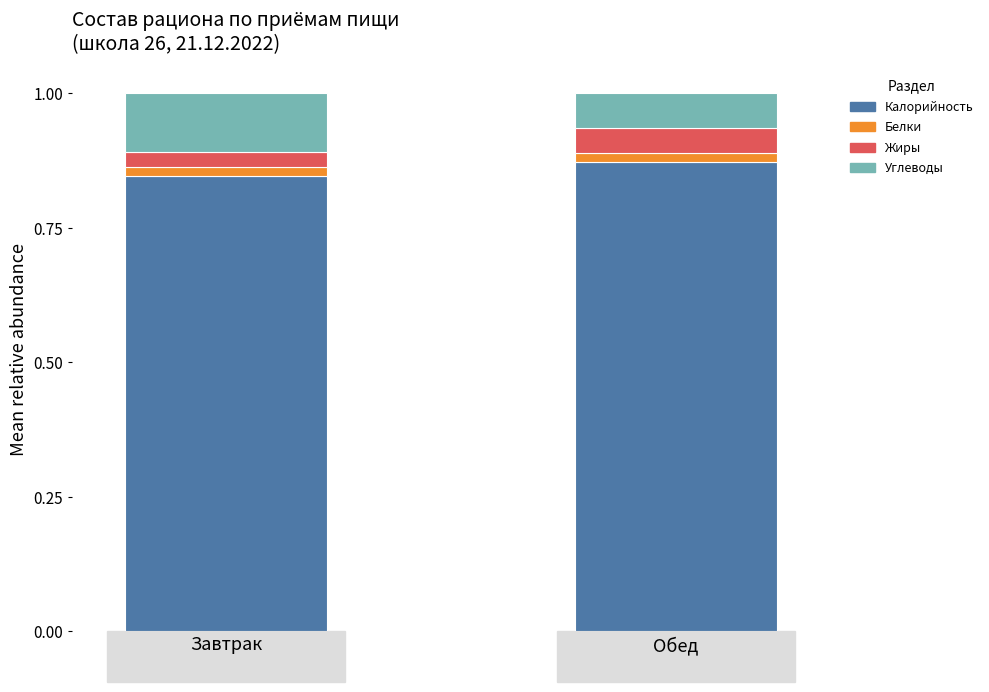

What are all the series names shown in the legend?

Калорийность, Белки, Жиры, Углеводы